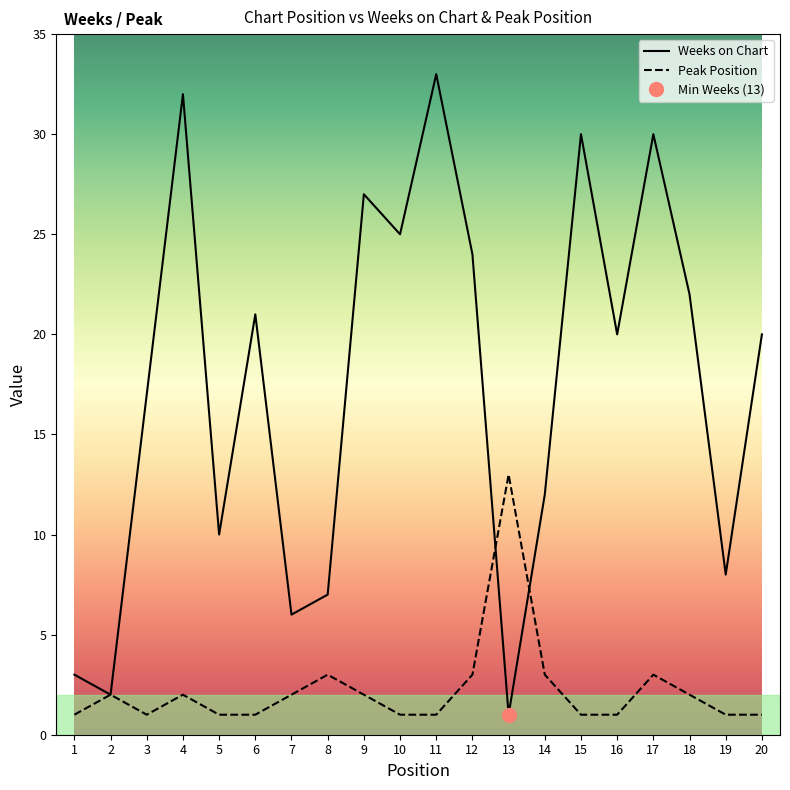

At which label does Peak Position first exceed 2?

8